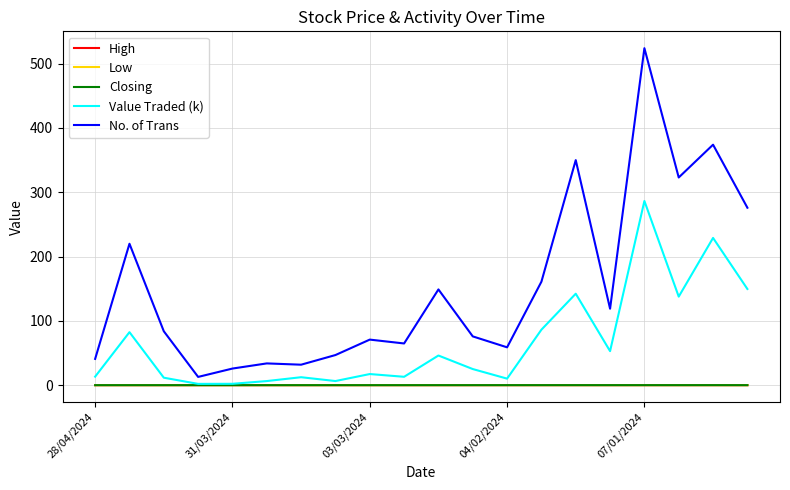

True or false: Low and No. of Trans cross at least once.

False